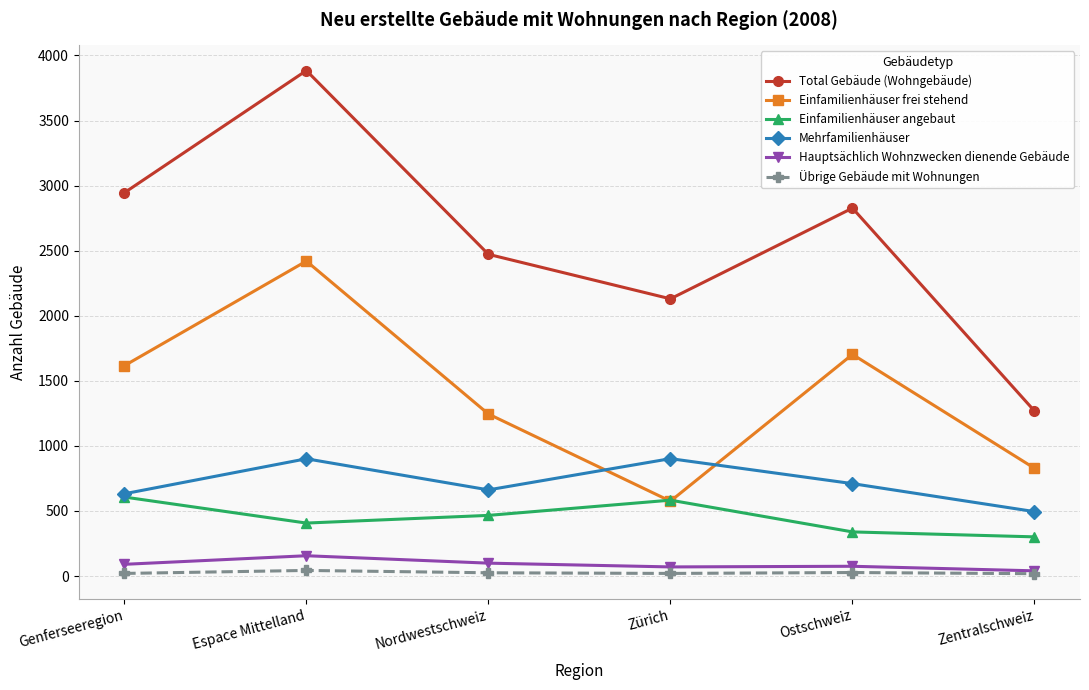

Rank the categories by Total Gebäude (Wohngebäude) value from lowest to highest.

Zentralschweiz, Zürich, Nordwestschweiz, Ostschweiz, Genferseeregion, Espace Mittelland